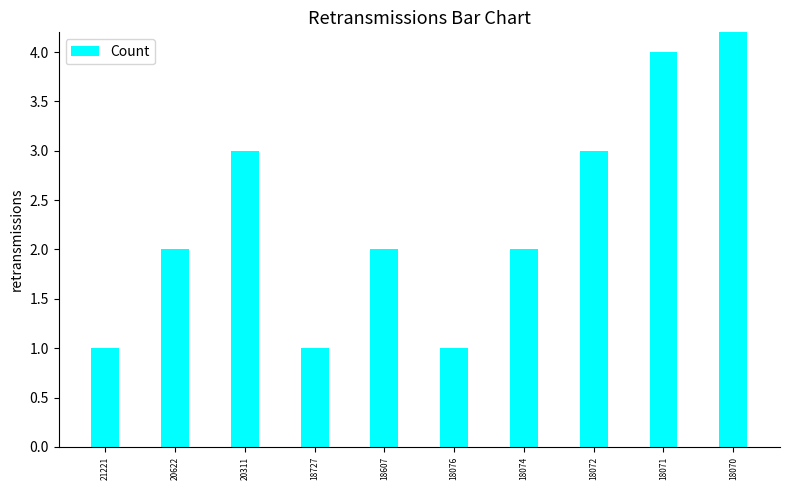

Are the bars horizontal?

No